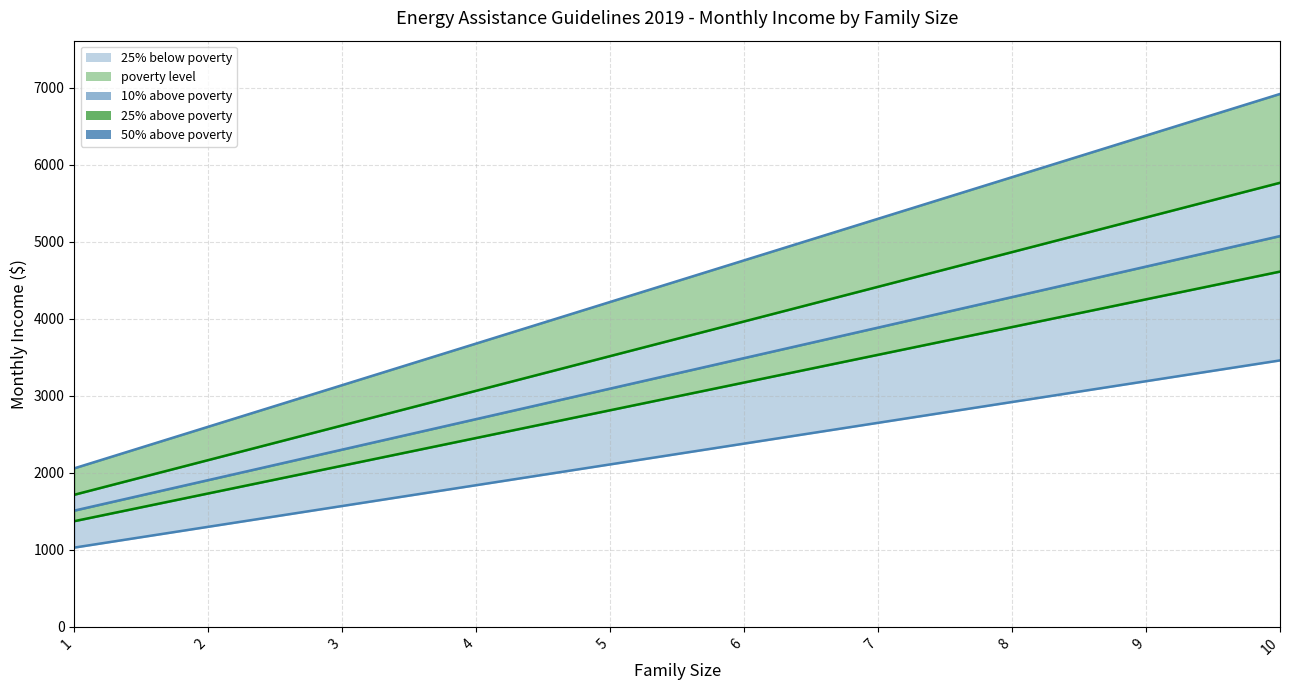

List the labels in order of 25% above poverty line value, largest first.

10, 9, 8, 7, 6, 5, 4, 3, 2, 1